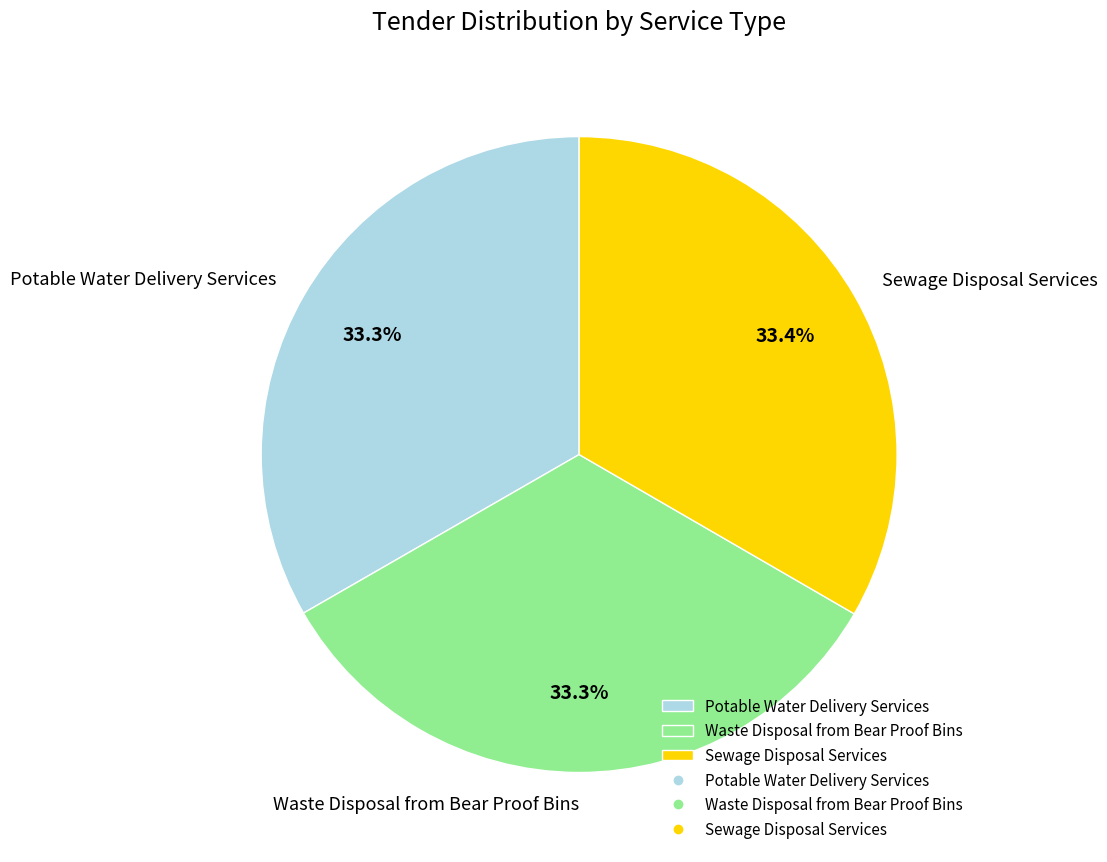

What is the ratio of the value at Waste Disposal from Bear Proof Bins to the value at Sewage Disposal Services?

1.0